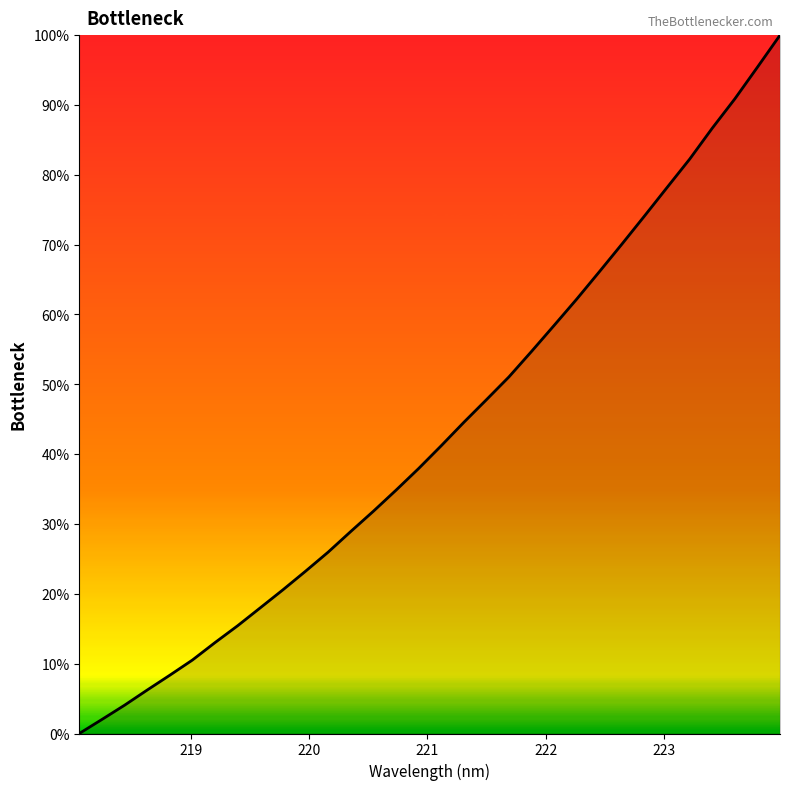

What is the maximum value shown in the chart?

100.0